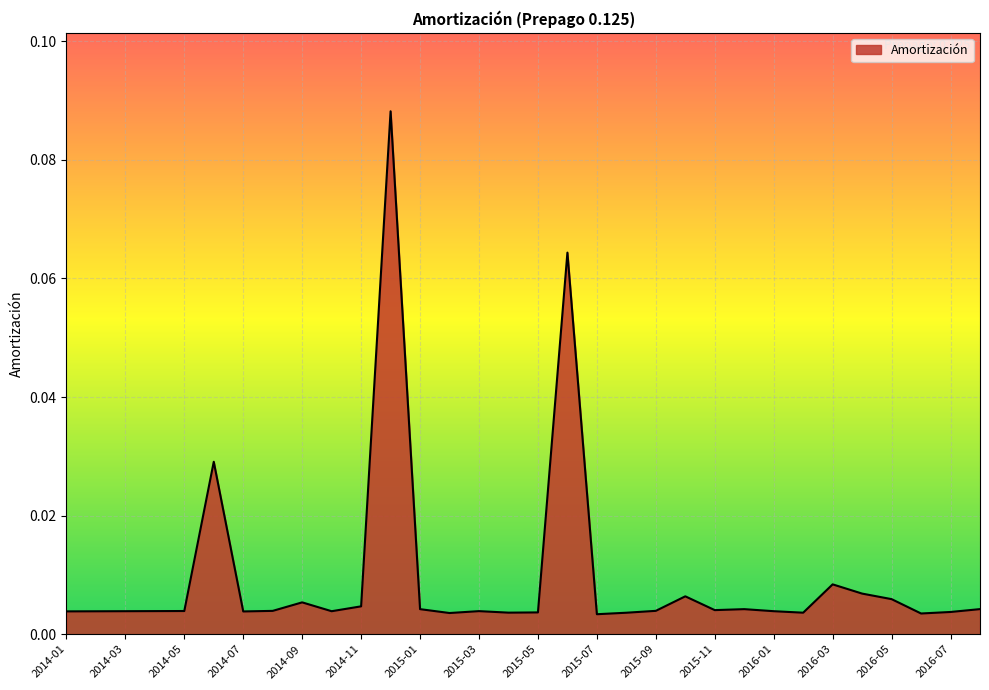

How many interior local peaks (higher than both neighbors) does the data have?

8